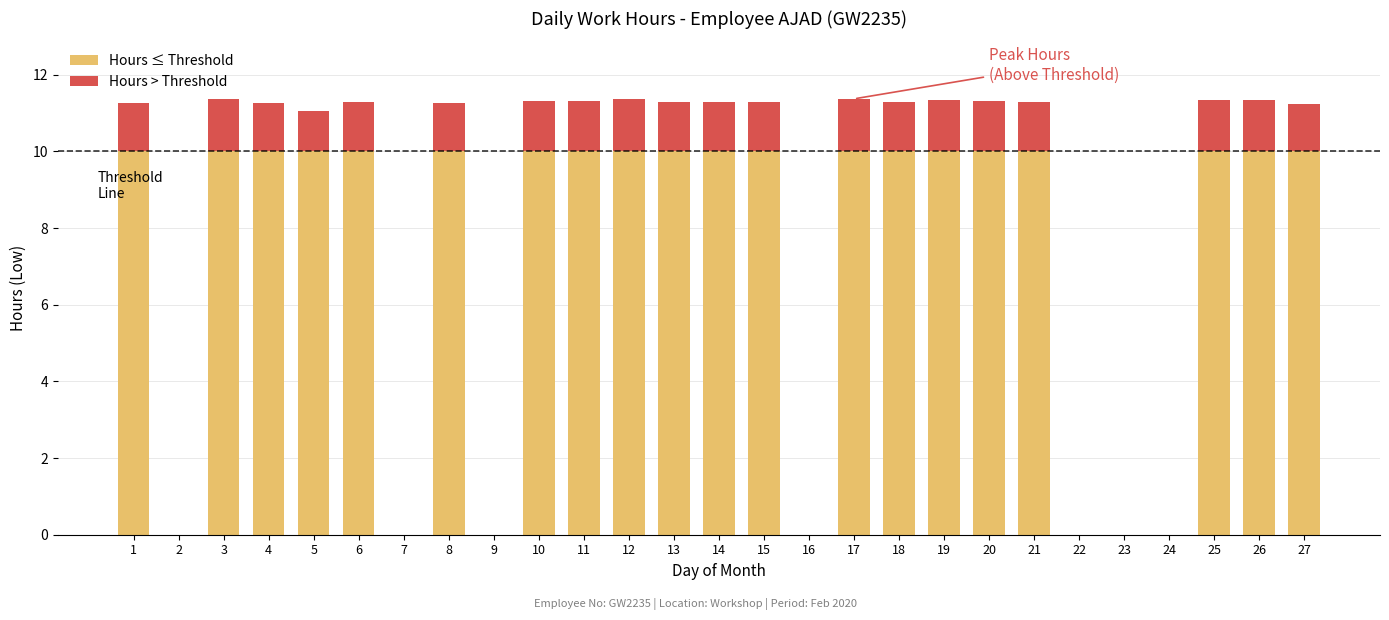

What is the total value across all series at 27?

11.2